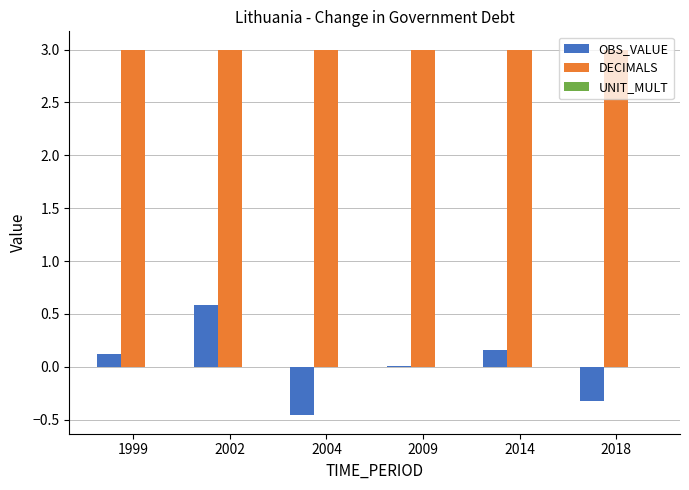

How many groups of bars are there?

6